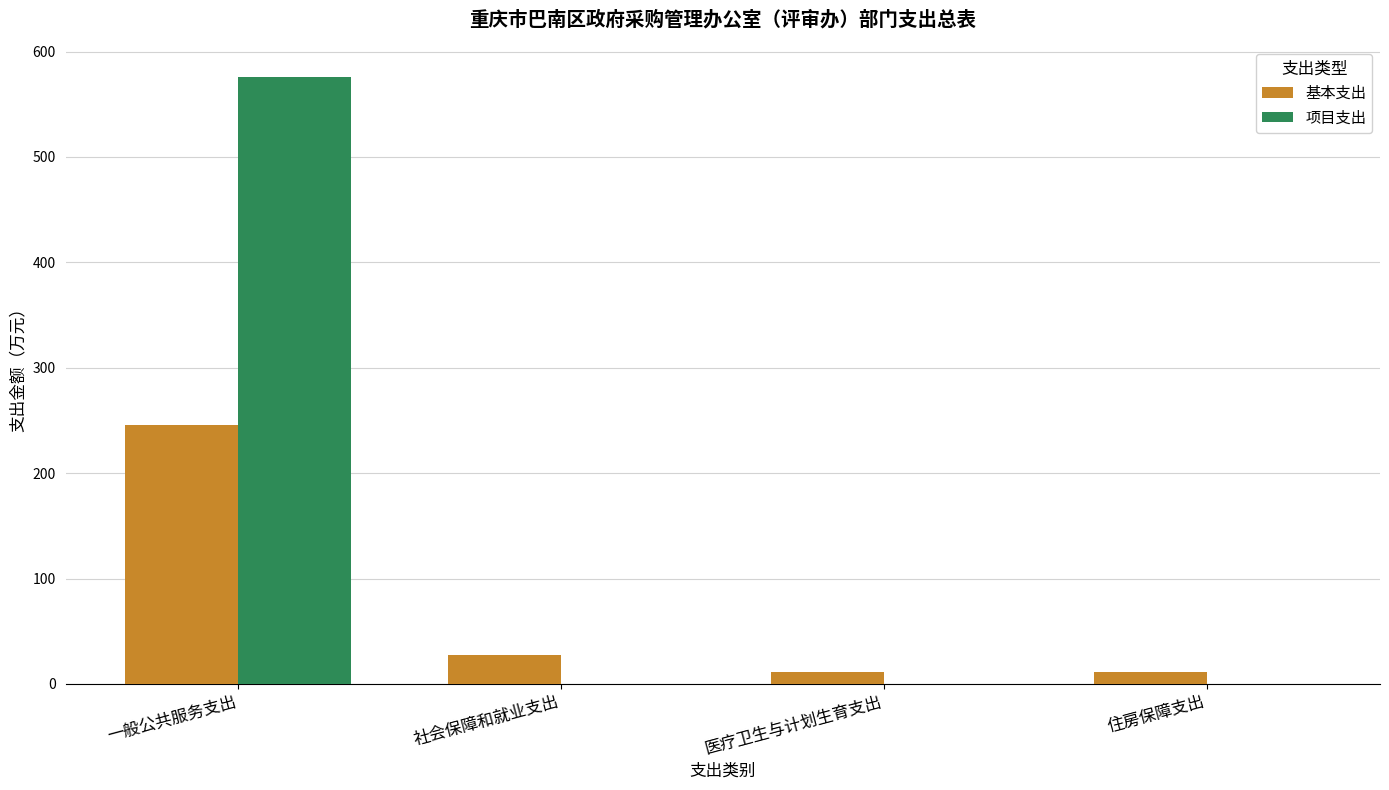

Which series changed the most between 一般公共服务支出 and 住房保障支出?

项目支出